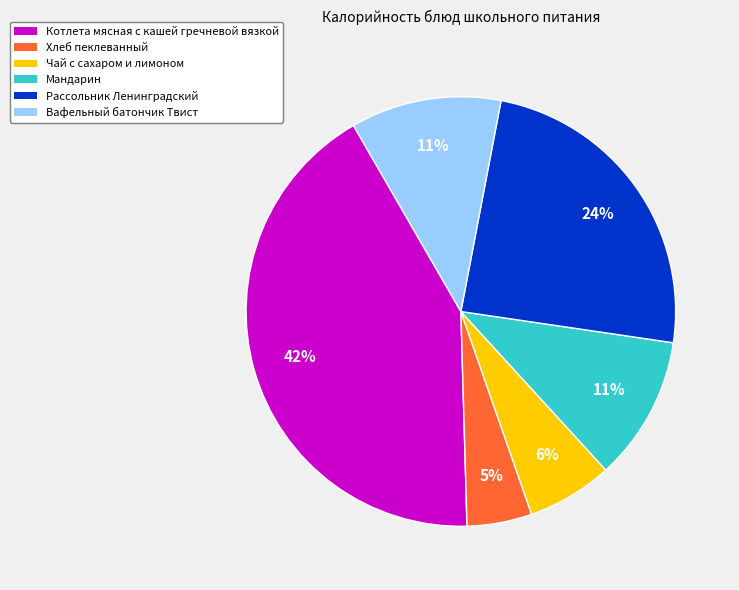

To the nearest percent, what is the difference between the Мандарин and Хлеб пеклеванный slice percentages?

6%